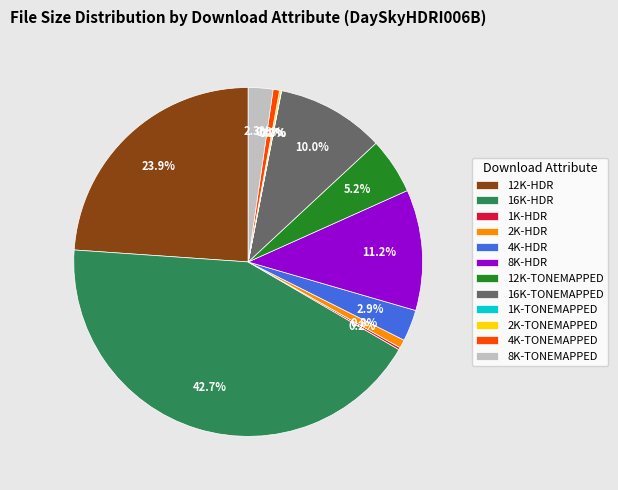

To the nearest percent, what is the difference between the largest and smallest slice percentages?

43%